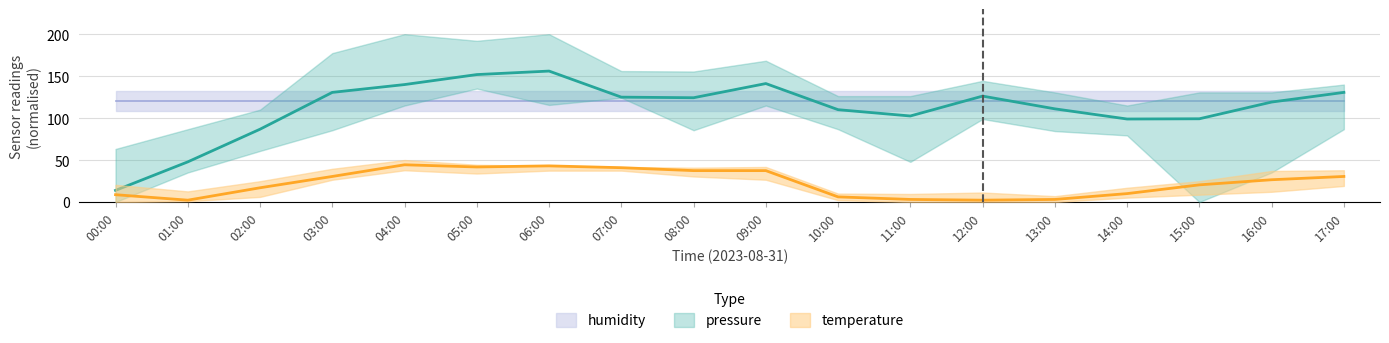

At how many categories does at least one series exceed 89?

15